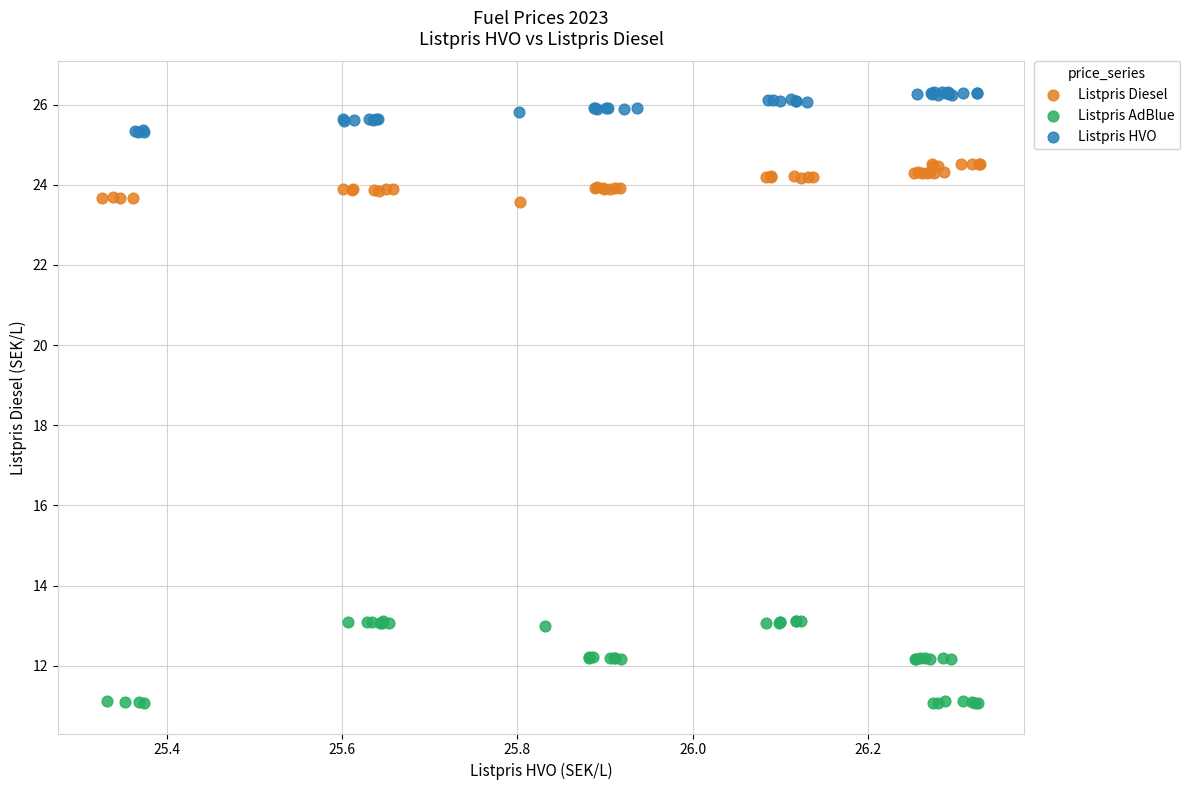

What are all the series names shown in the legend?

Listpris Diesel, Listpris AdBlue, Listpris HVO